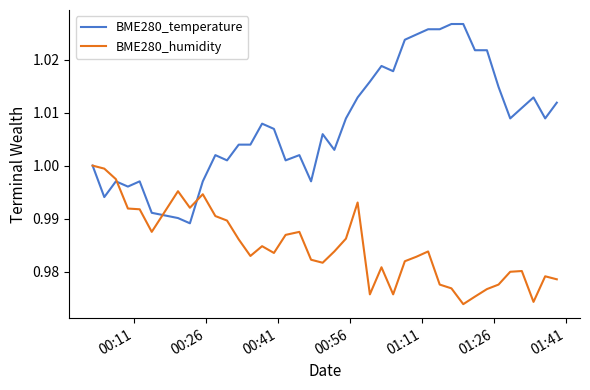

Which series has the widest spread of values?

BME280_temperature